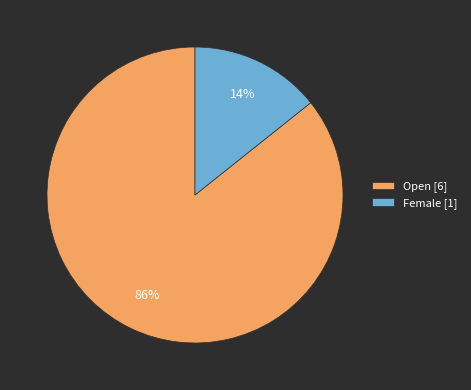

To the nearest percent, what is the combined percentage of Female and Open?

100%